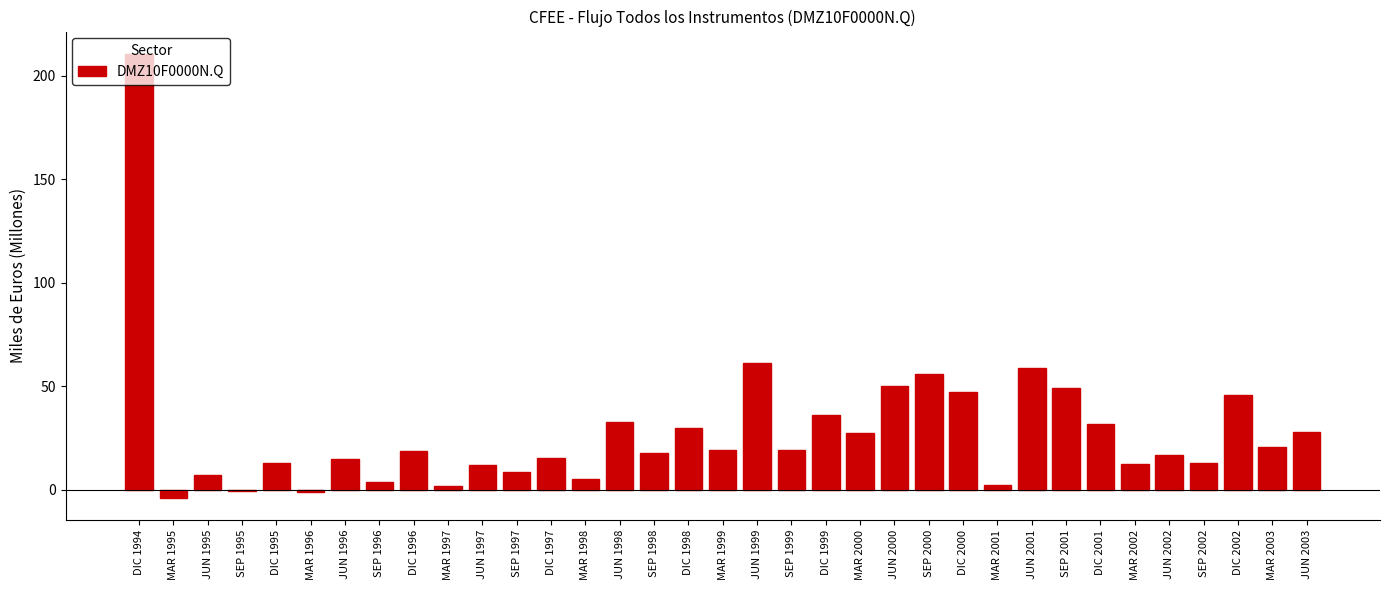

What is the label of the 25th bar from the right?

JUN 1997